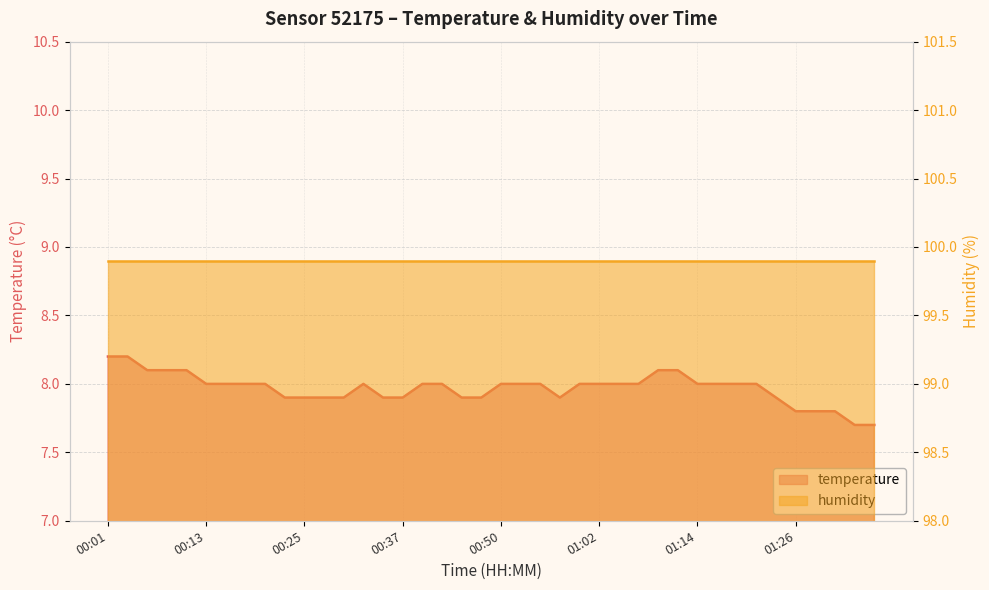

Which label corresponds to the largest value in the chart?

00:01